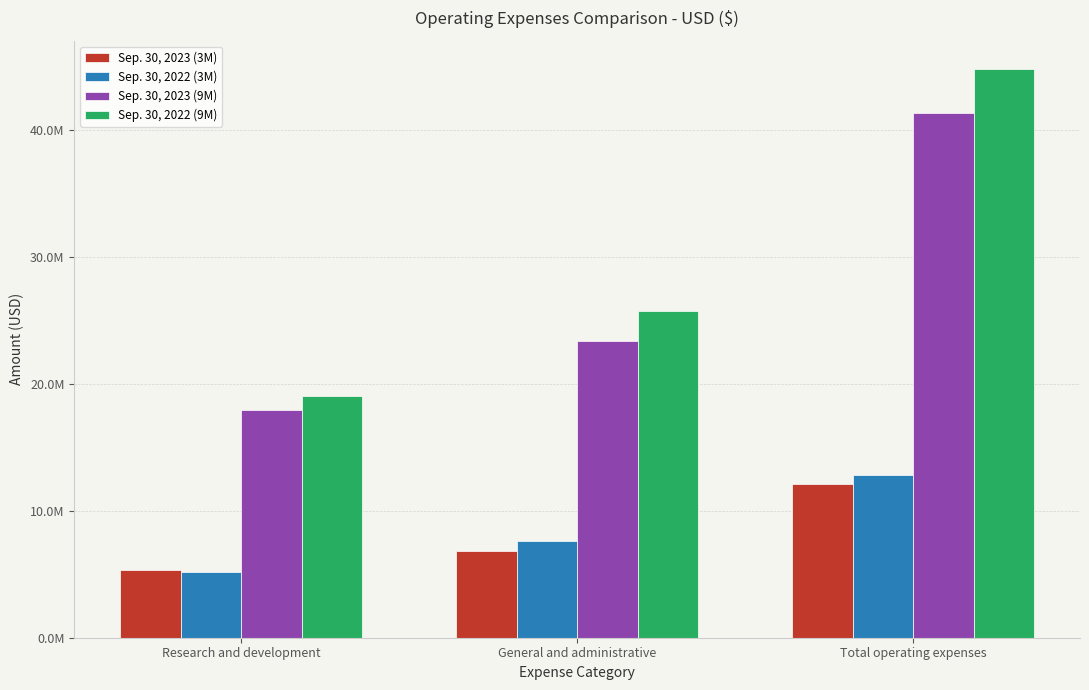

True or false: Sep. 30, 2023 (3M) has a value of 5332591 at Research and development.

True